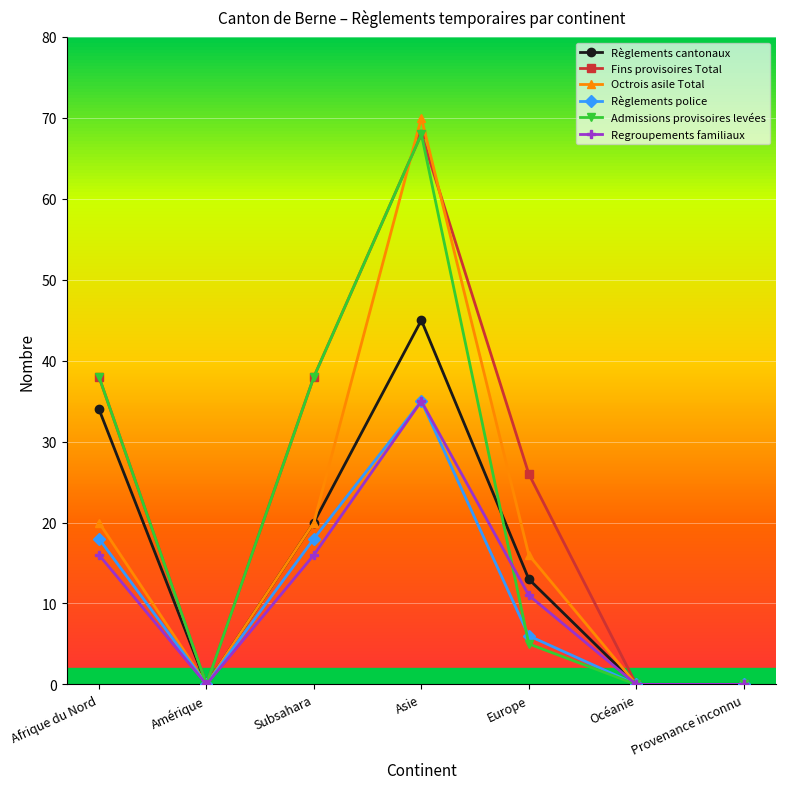

True or false: Fins provisoires Total has more than 0 interior local peaks.

True